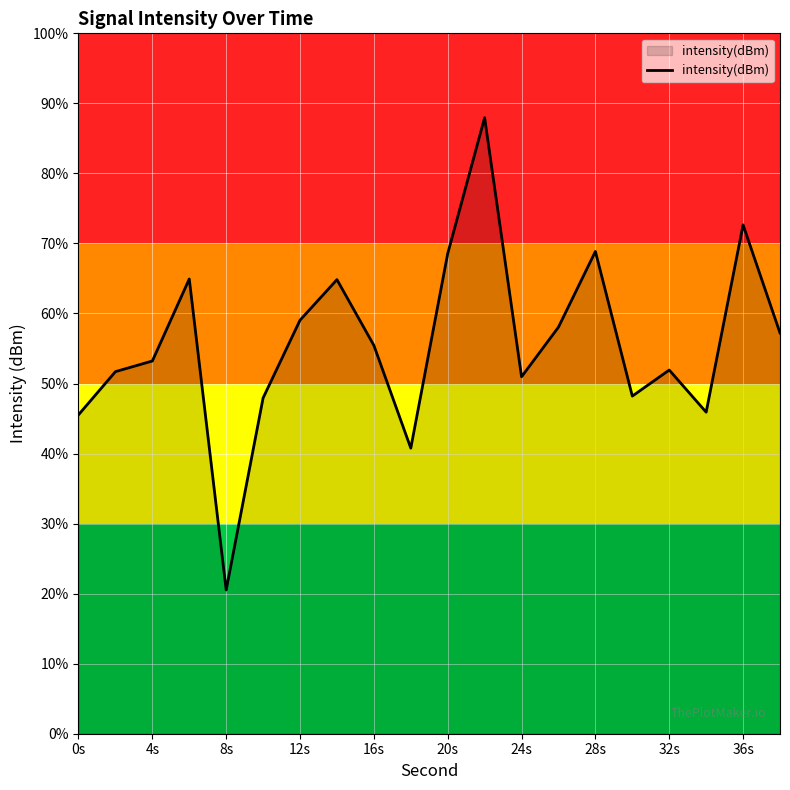

Does the chart display data point markers on the line(s)?

No